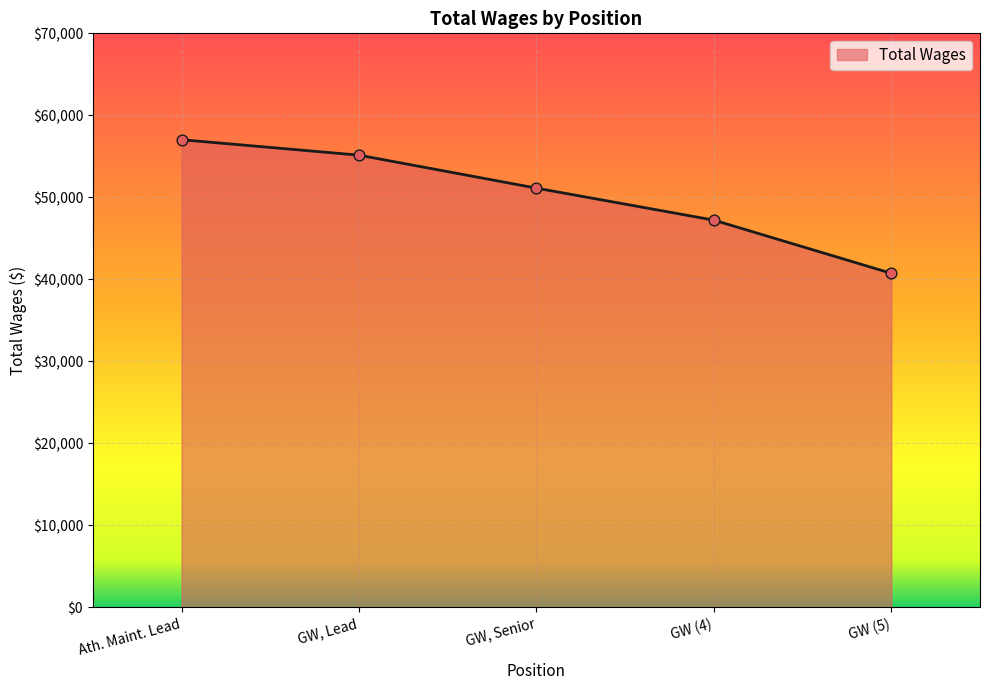

Approximately how many times larger is the value at GW (5) compared to GW (4)?

0.9